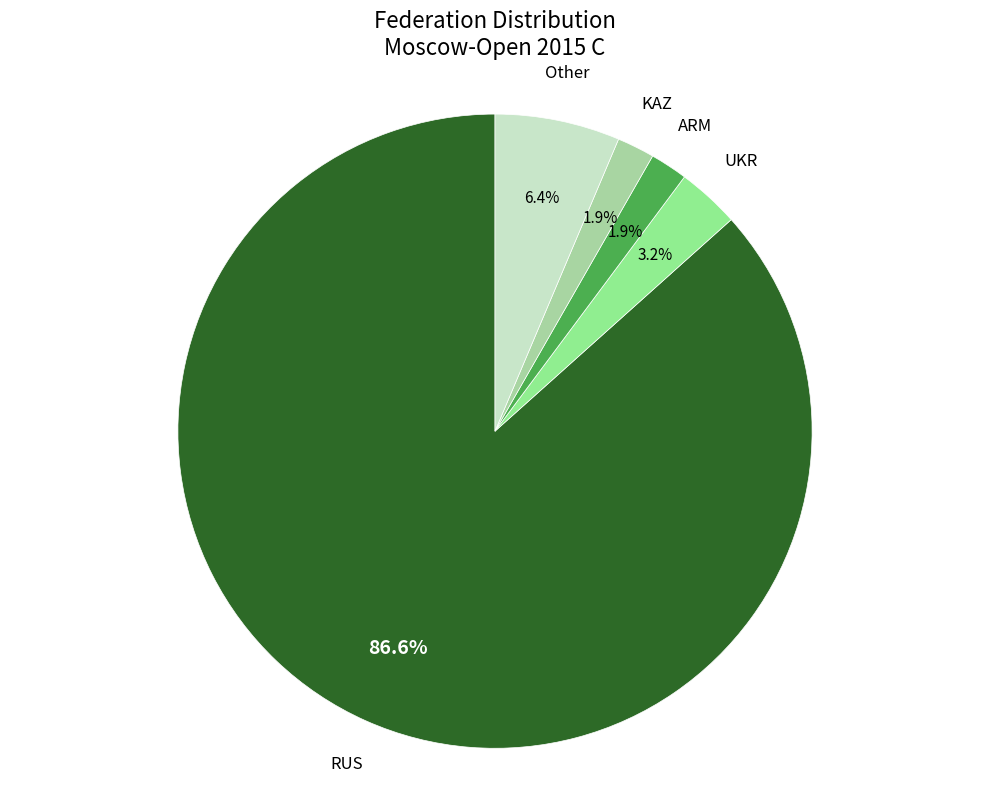

Is there a majority slice in this chart?

Yes